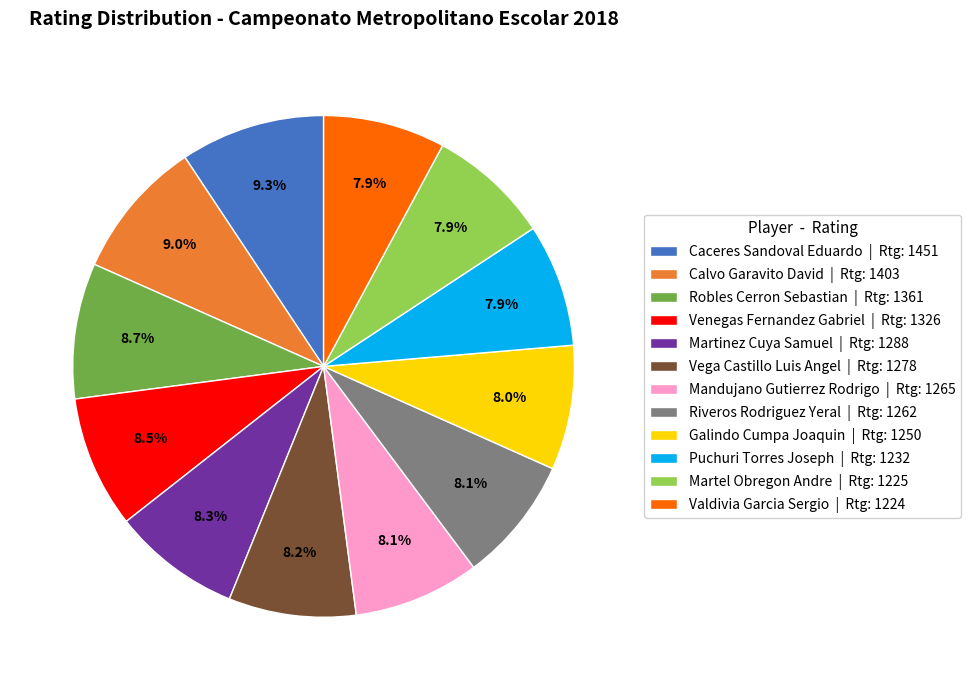

Is Galindo Cumpa Joaquin | Rtg: 1250 the majority of the pie?

No